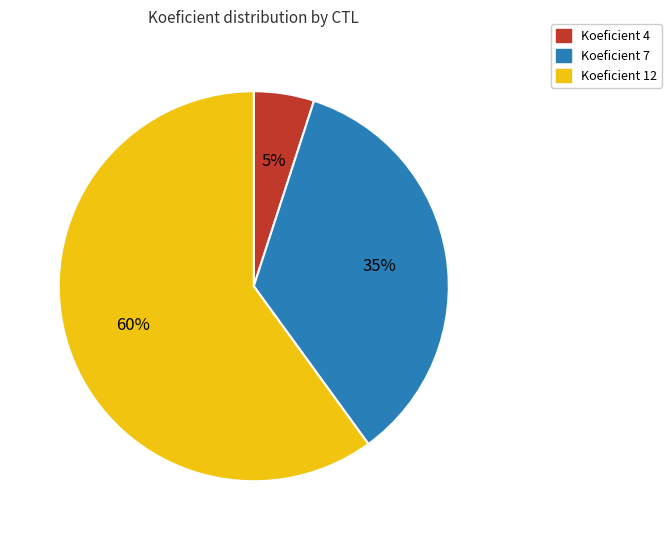

Is it true that Koeficient 12 is 45% of the pie?

False